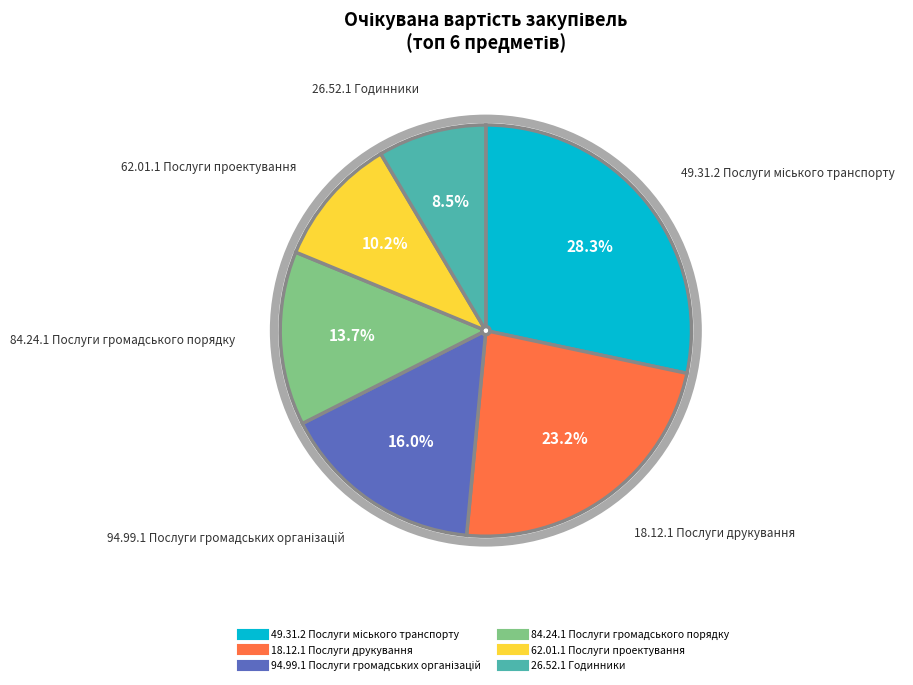

Does any single category account for the majority?

No